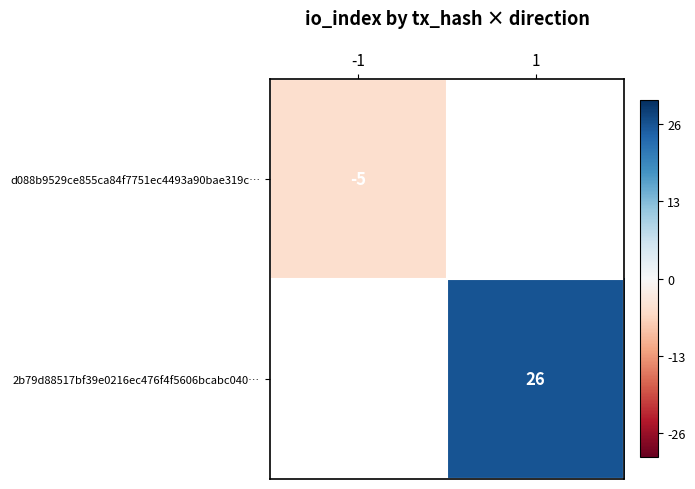

What is the greatest value displayed?

26.0